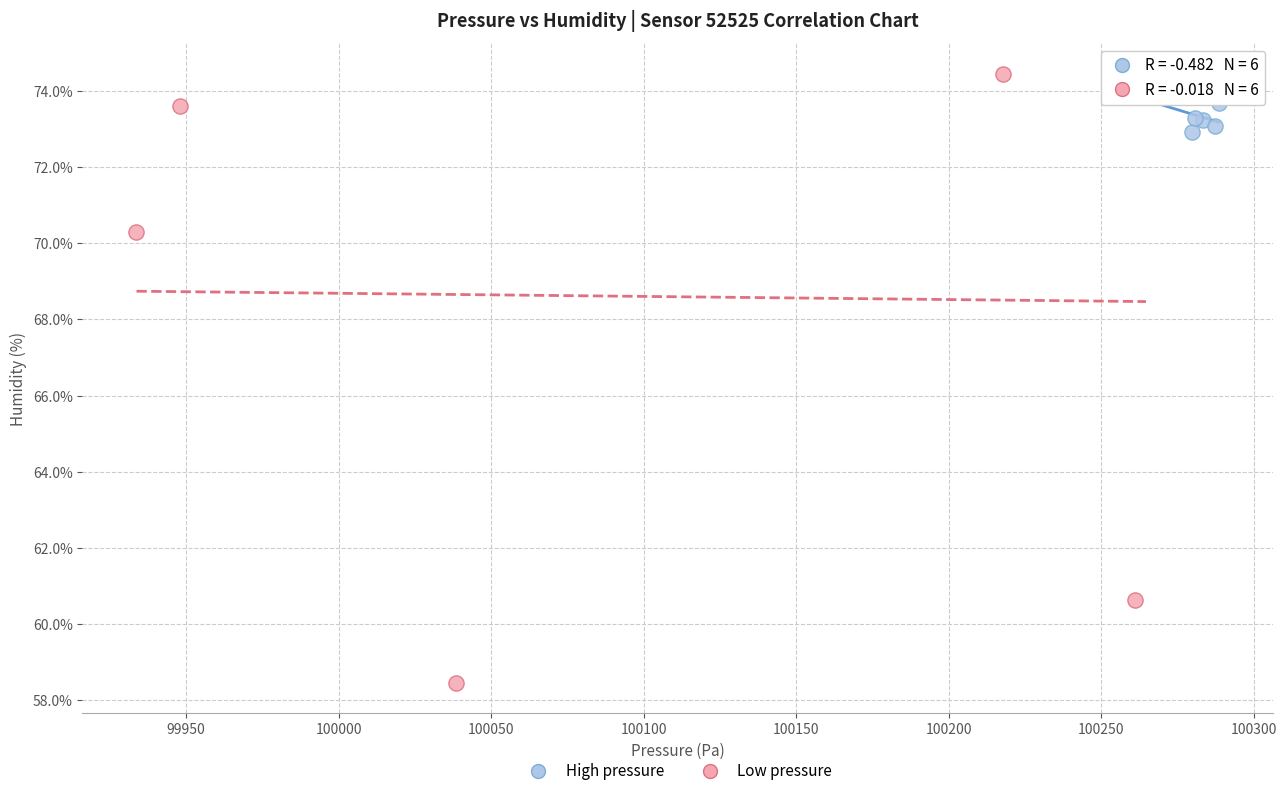

Which series reaches the maximum Y coordinate?

Low pressure